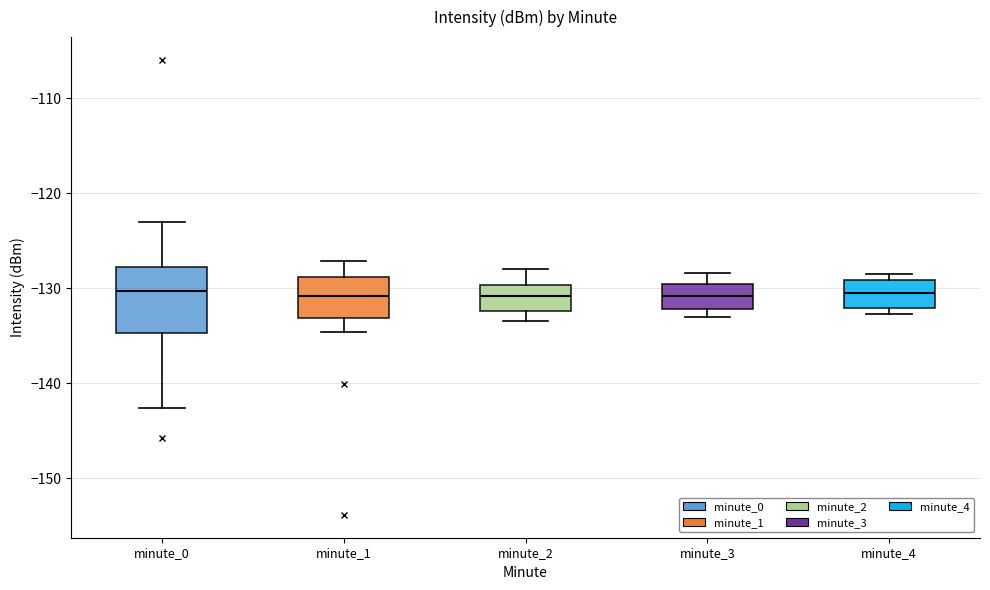

Reading left to right, transcribe this box plot: for each box, give where its median line is, the range the box spans, and where its two whiskers end, as read against the y-axis. The values are not printed on the chart, so give them approximately, as read against the axis.

minute_0: median -130, box -135 to -128, whiskers -143 to -123
minute_1: median -131, box -133 to -129, whiskers -135 to -127
minute_2: median -131, box -132 to -130, whiskers -133 to -128
minute_3: median -131, box -132 to -130, whiskers -133 to -128
minute_4: median -130, box -132 to -129, whiskers -133 to -128